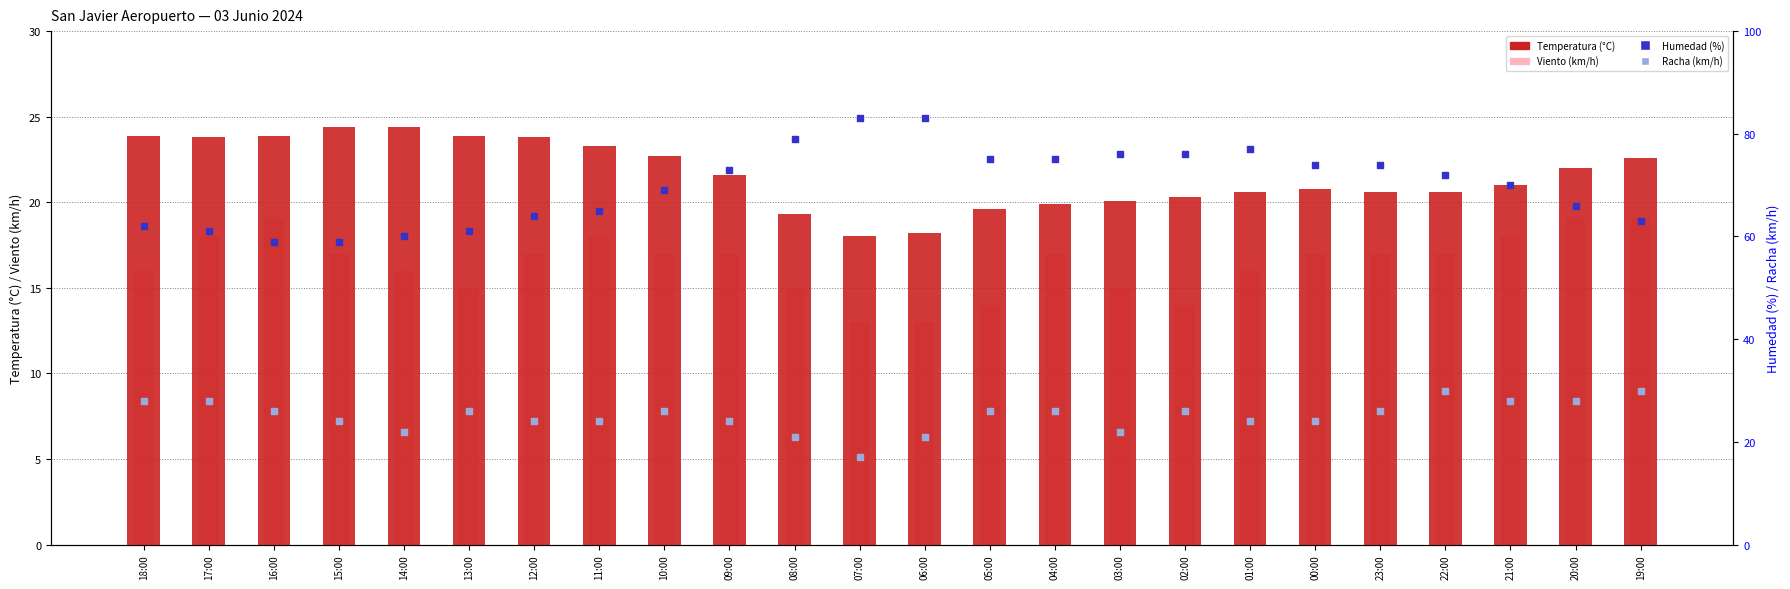

At how many categories does at least one series exceed 55?

24